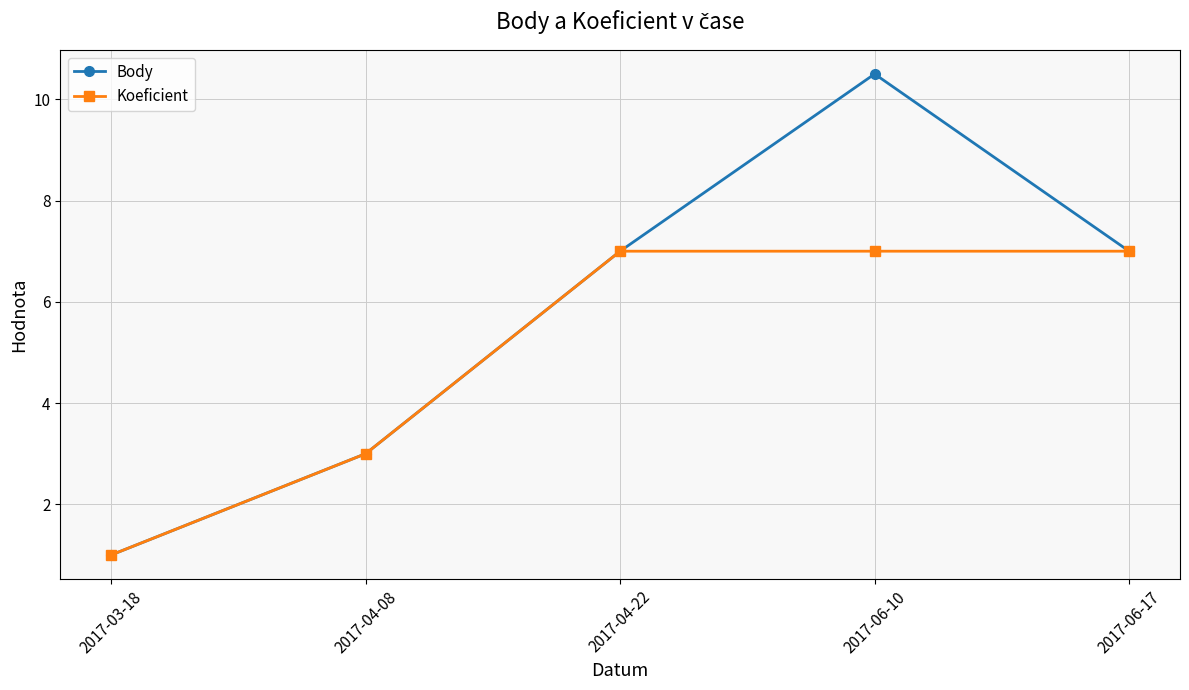

Rank the series by their average value, from highest to lowest.

Body, Koeficient